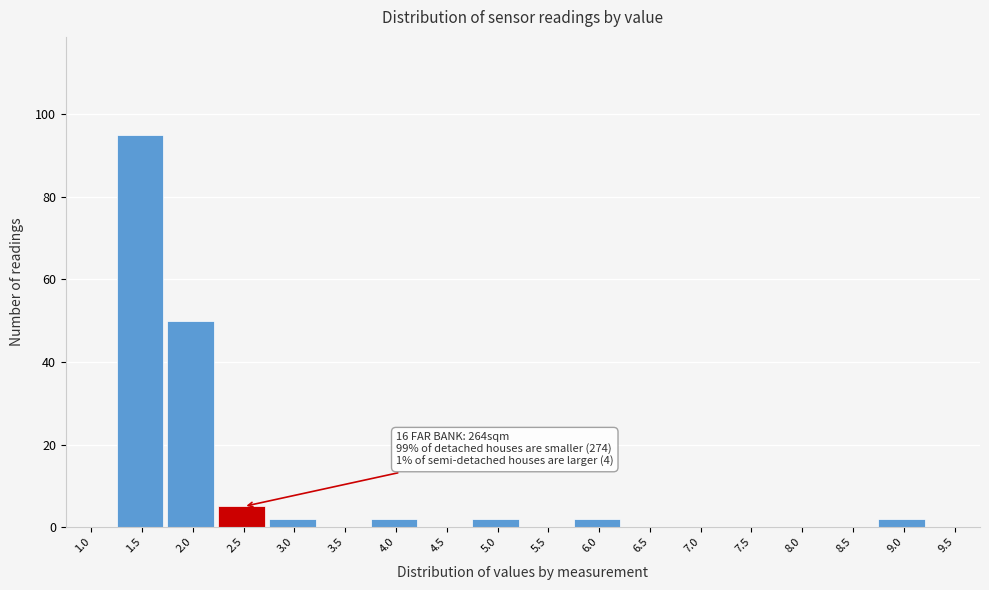

Reading right to left, transcribe all the data shown in this chart.

9.5=0	9.0=2	8.5=0	8.0=0	7.5=0	7.0=0	6.5=0	6.0=2	5.5=0	5.0=2	4.5=0	4.0=2	3.5=0	3.0=2	2.5=5	2.0=50	1.5=95	1.0=0